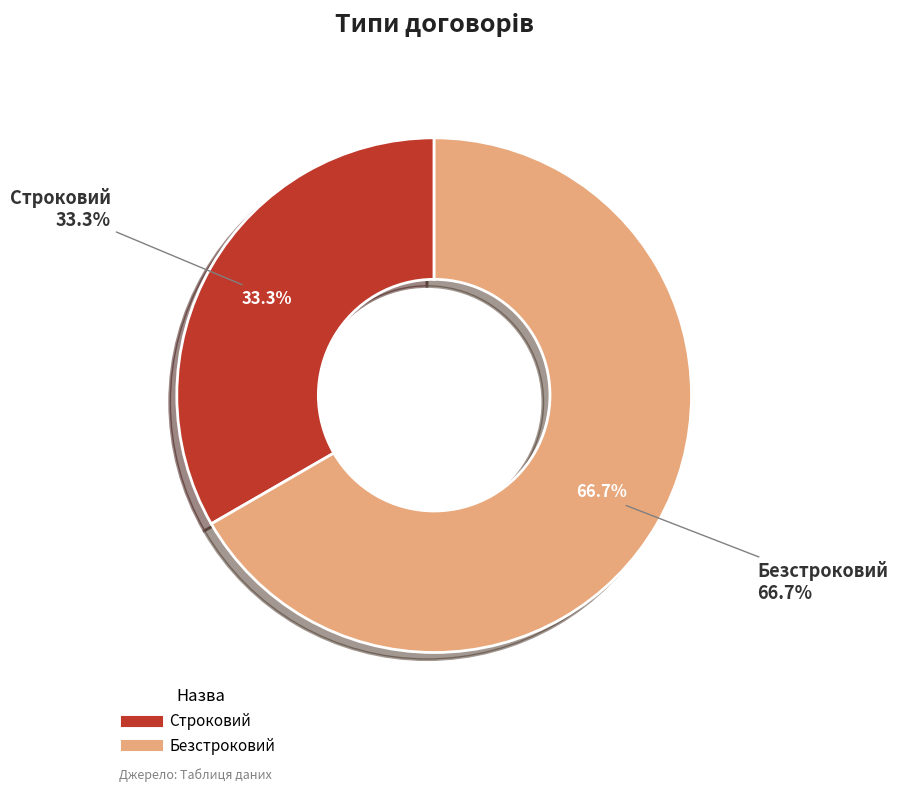

What is the change in value from Строковий to Безстроковий?

+1